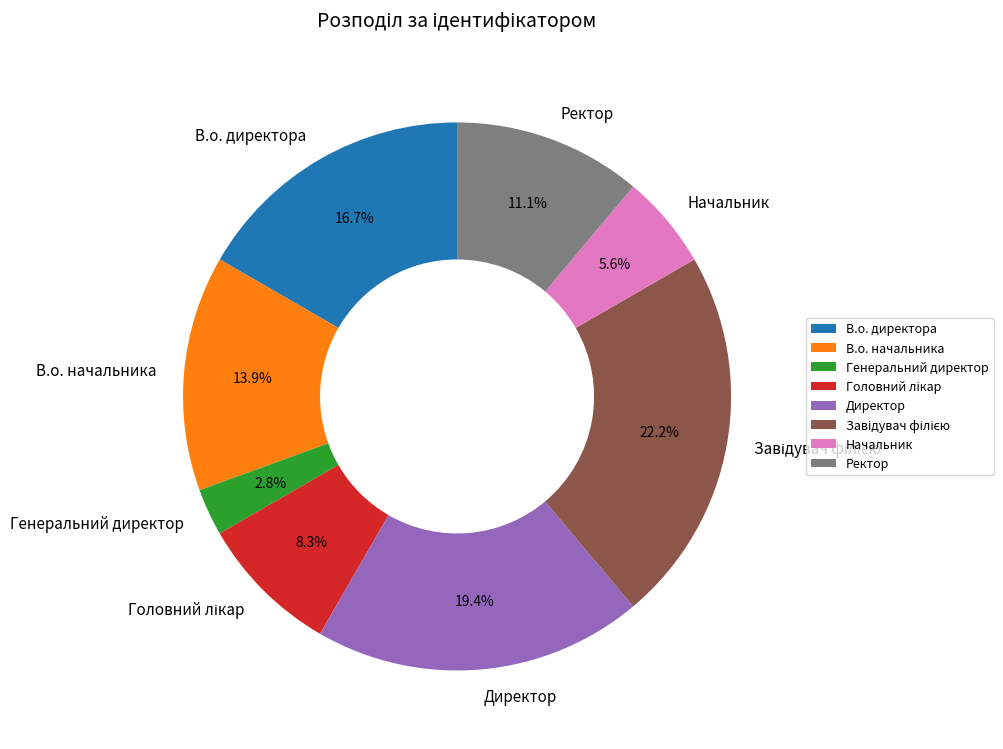

Combined, what portion of the pie is В.о. начальника and Ректор?

25.0%